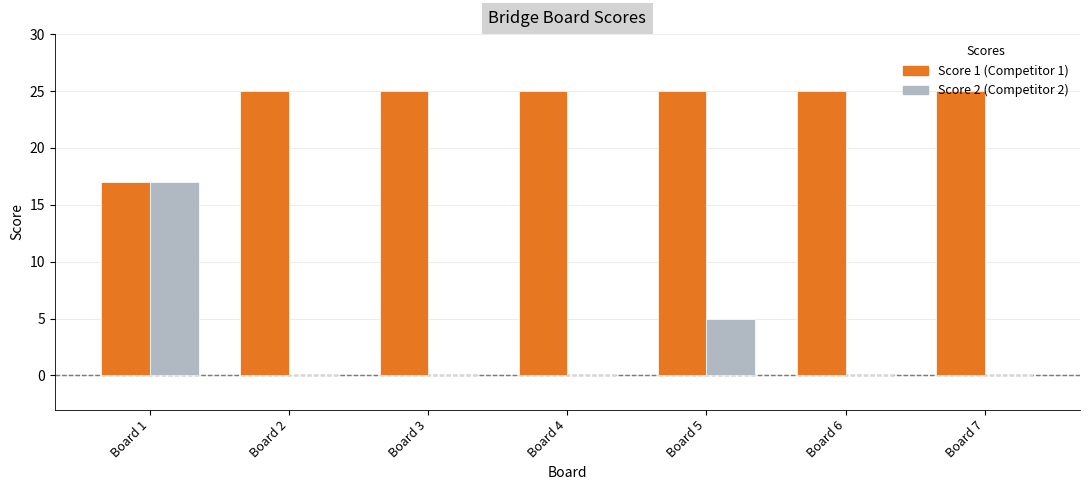

At which label is Score 2 (Competitor 2) closest to 8?

Board 5